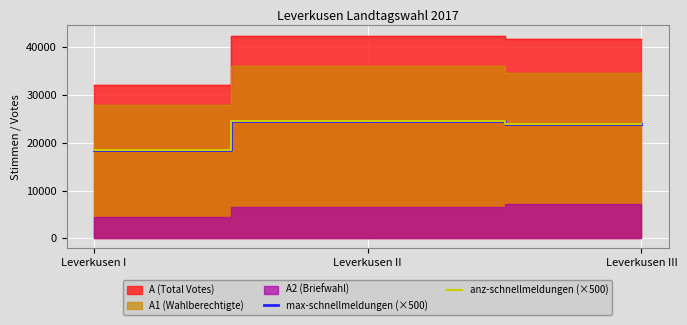

How many data points in anz-schnellmeldungen (×500) are above 24000?

1